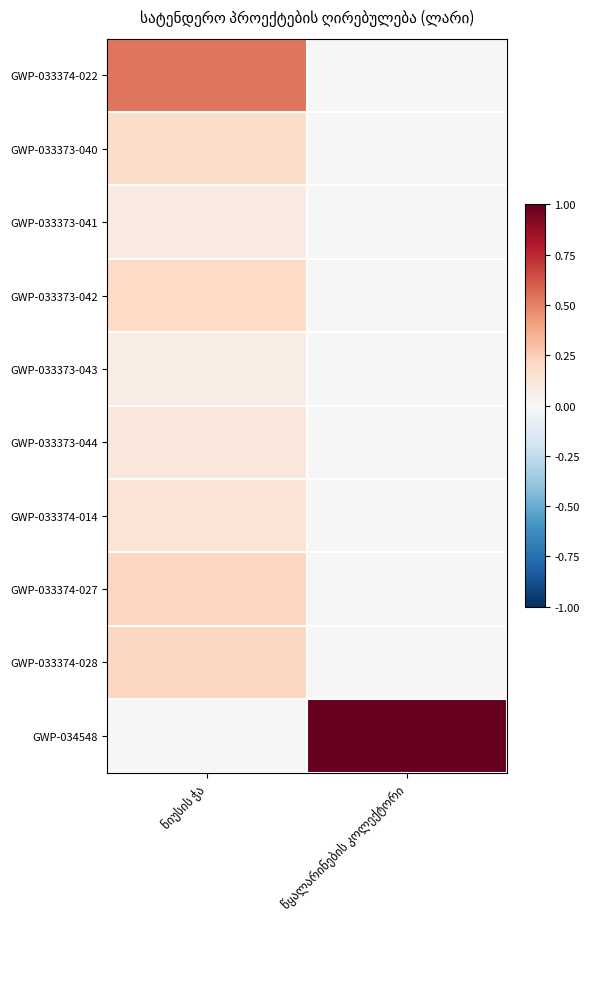

What is the maximum value shown in the chart?

1.0